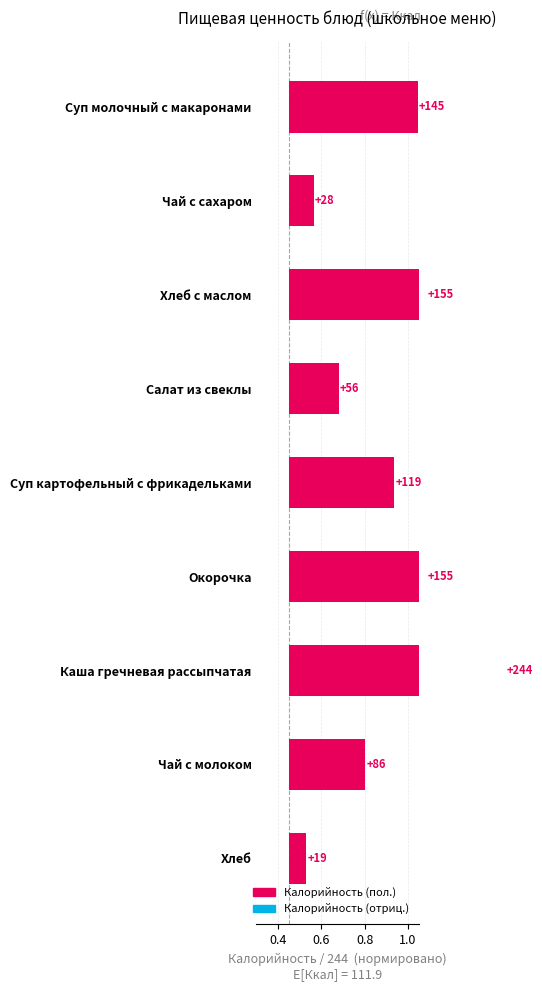

What is the change in value from Чай с сахаром to Хлеб с маслом?

+0.5